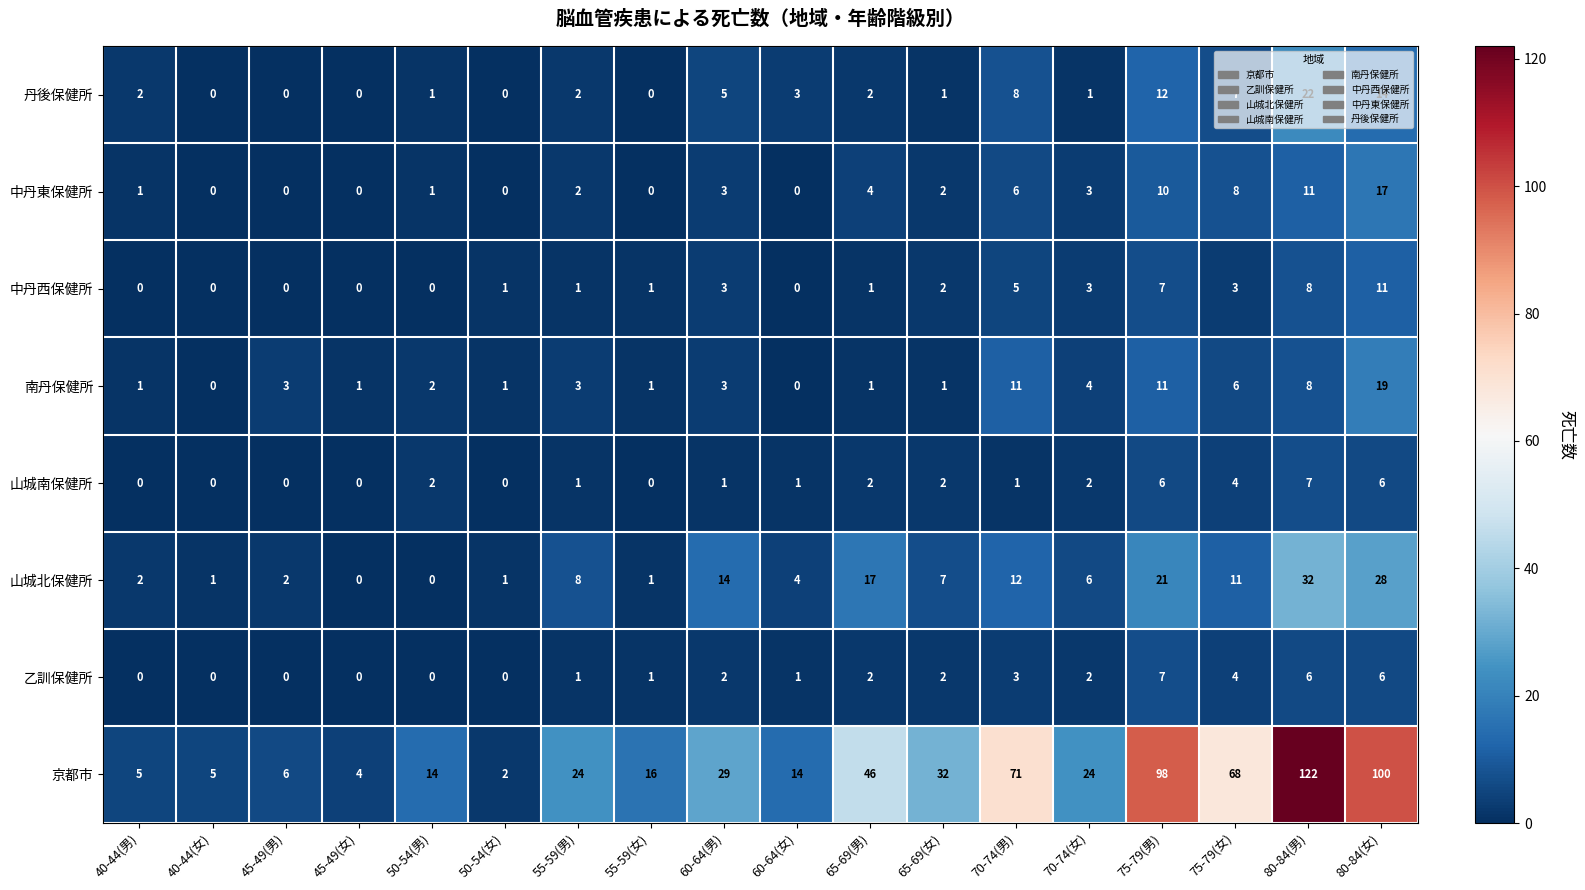

How many categories are shown in the chart?

18